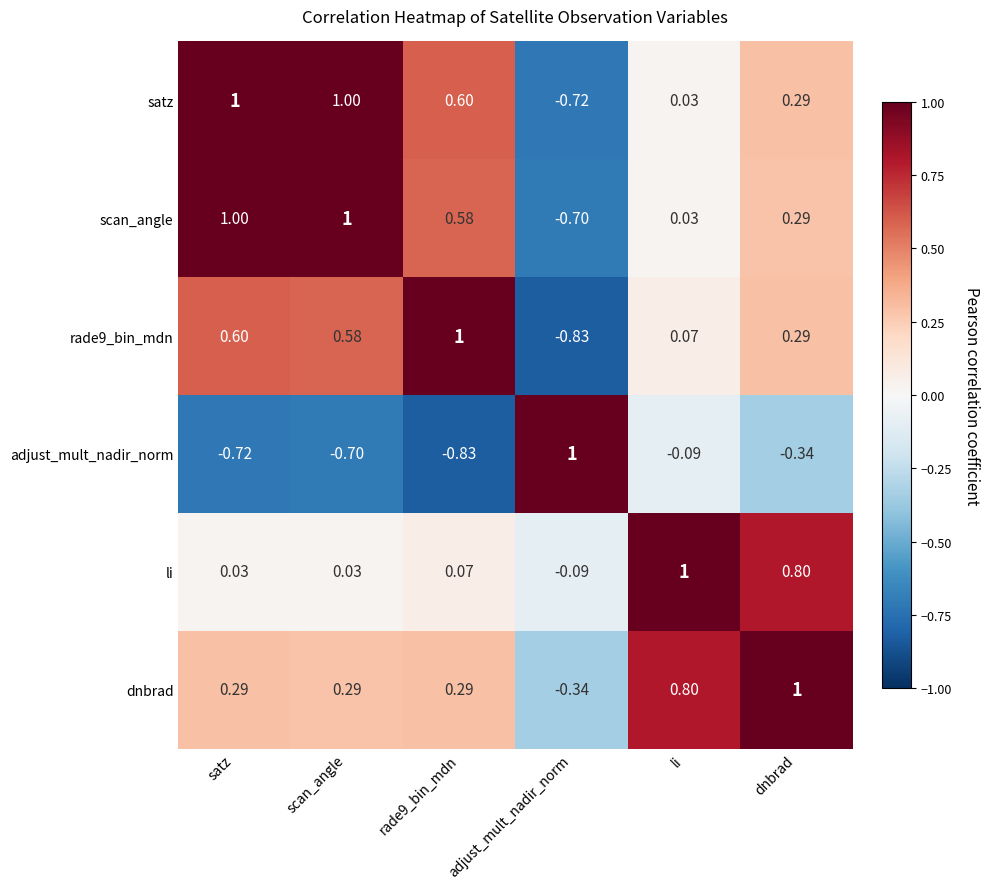

At which label does dnbrad first exceed 0?

satz